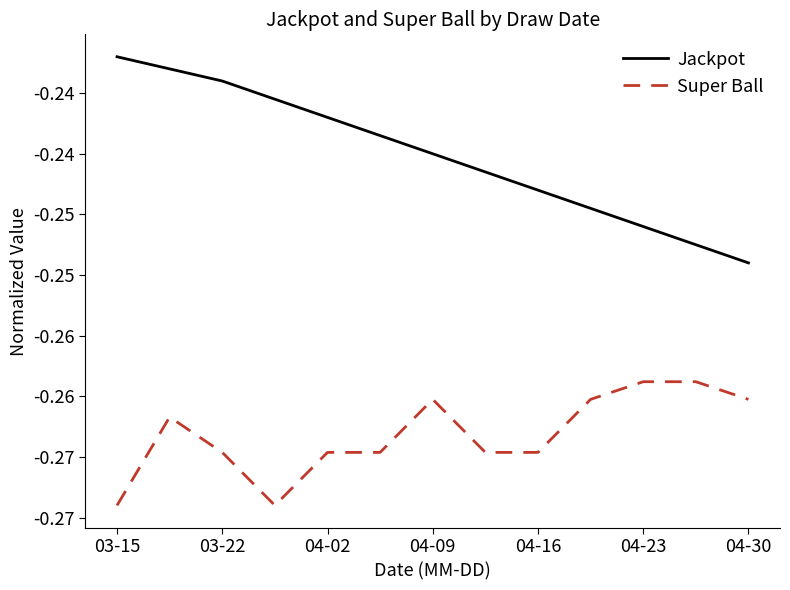

Rank the series by their maximum value, from lowest to highest.

Super Ball, Jackpot